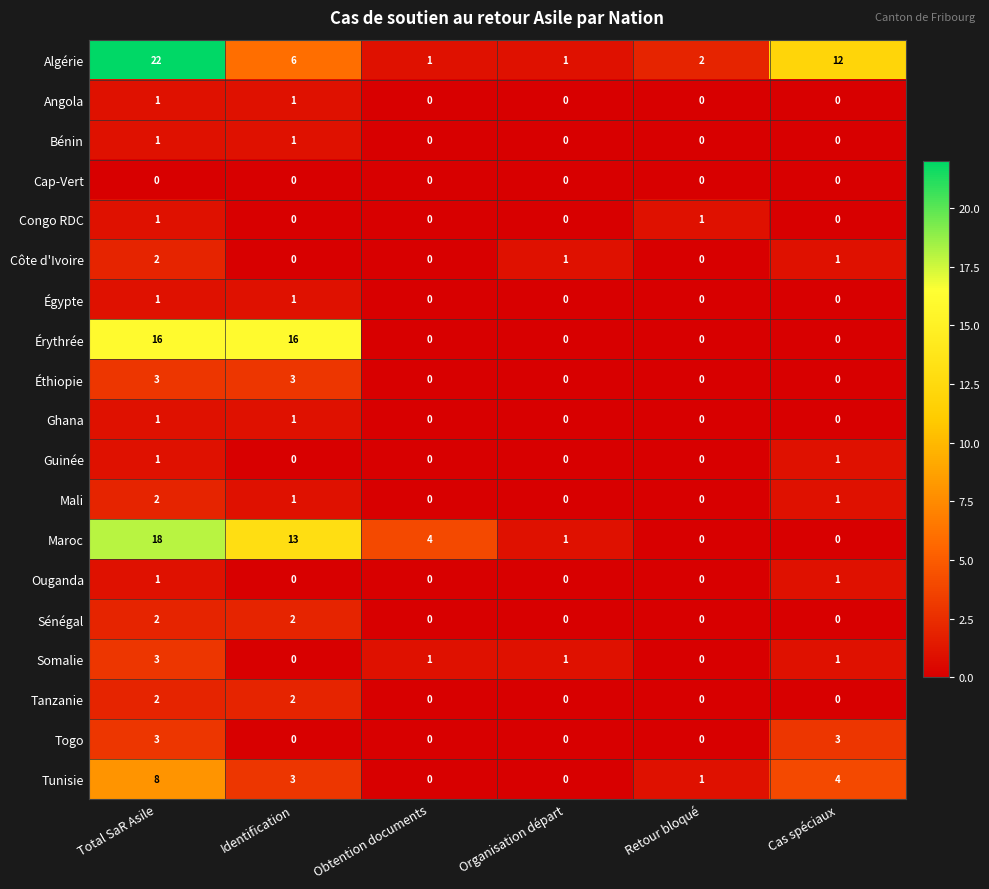

How many Égypte values are between 0 and 1?

6